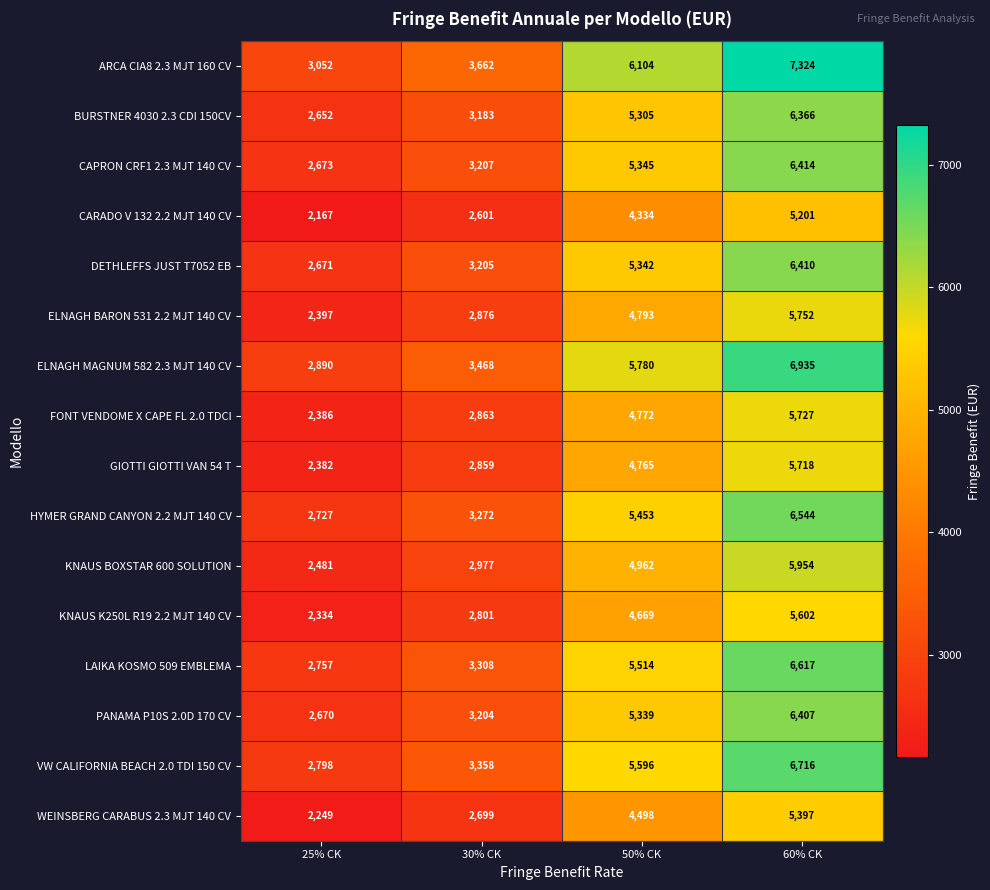

Which series changed the most between 50% CK and 60% CK?

ARCA CIA8 2.3 MJT 160 CV